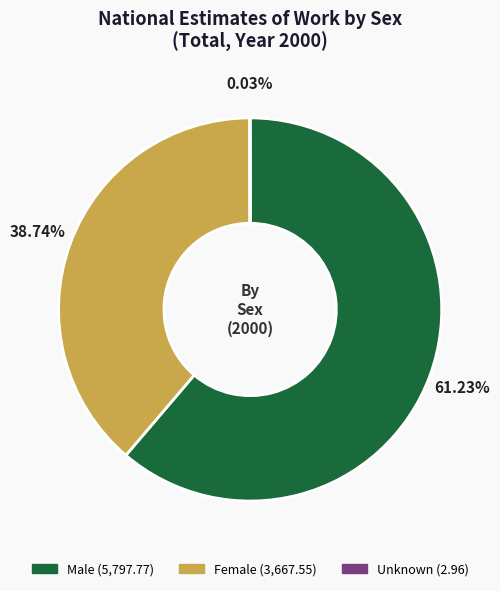

Between Female and Male, which is larger?

Male